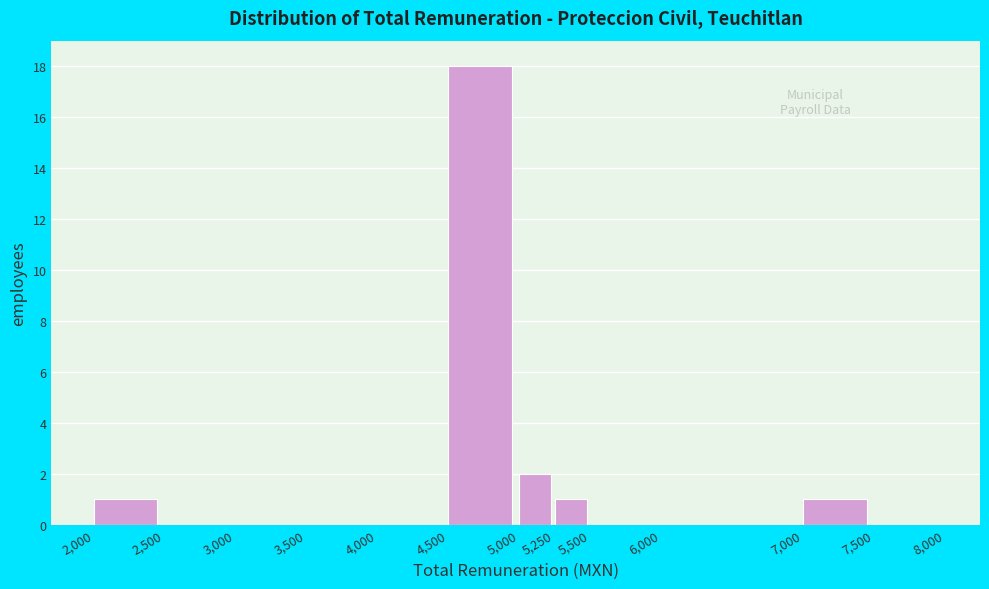

Reading left to right, list every bar in this chart as the range it spans on the x-axis followed by its height. The values are not printed on the chart, so give them approximately, as read against the axis.

2,000 to 2,500: 1
2,500 to 3,000: 0
3,000 to 3,500: 0
3,500 to 4,000: 0
4,000 to 4,500: 0
4,500 to 5,000: 18
5,000 to 5,250: 2
5,250 to 5,500: 1
5,500 to 6,000: 0
6,000 to 7,000: 0
7,000 to 7,500: 1
7,500 to 8,000: 0